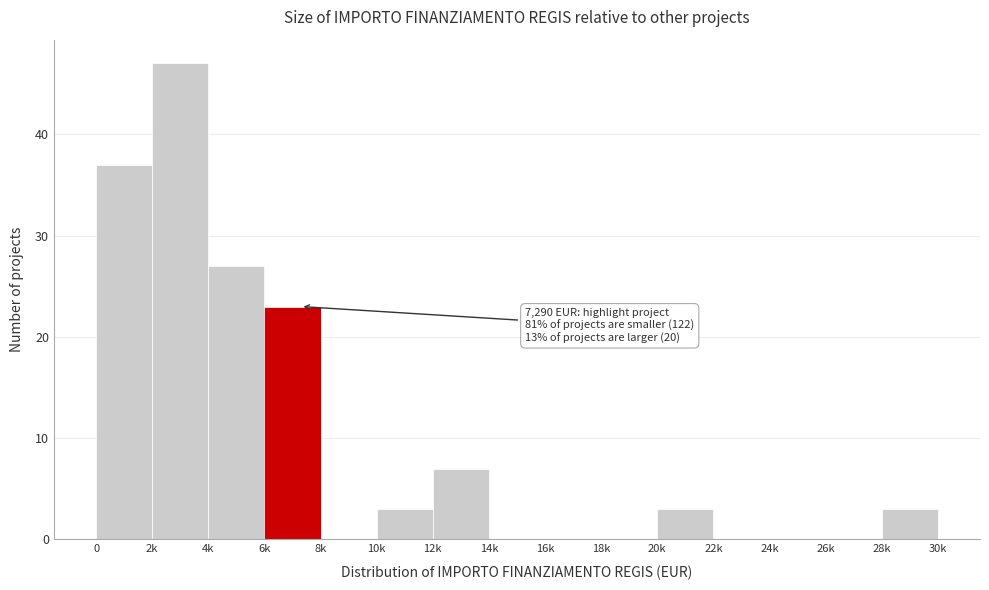

Reading right to left, what are all the values shown in this chart?

28k=3	26k=0	24k=0	22k=0	20k=3	18k=0	16k=0	14k=0	12k=7	10k=3	8k=0	6k=23	4k=27	2k=47	0=37